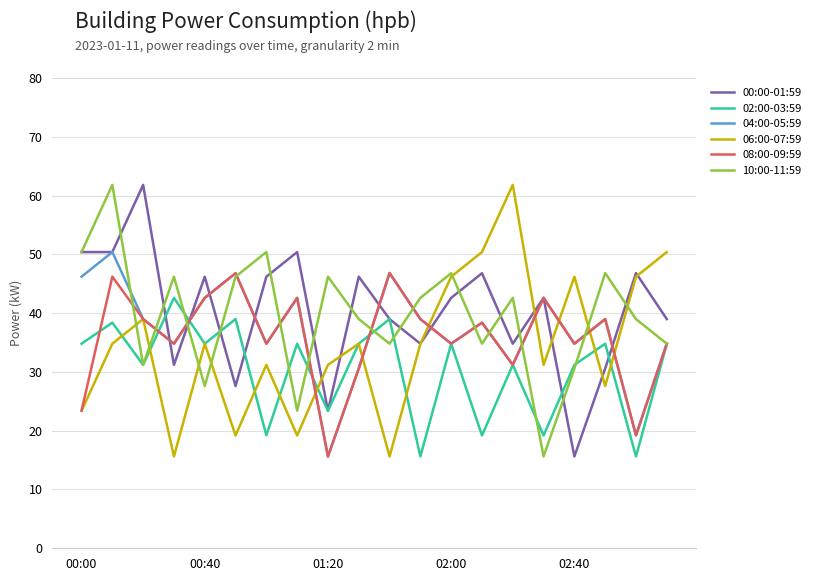

At how many categories does at least one series exceed 58?

3